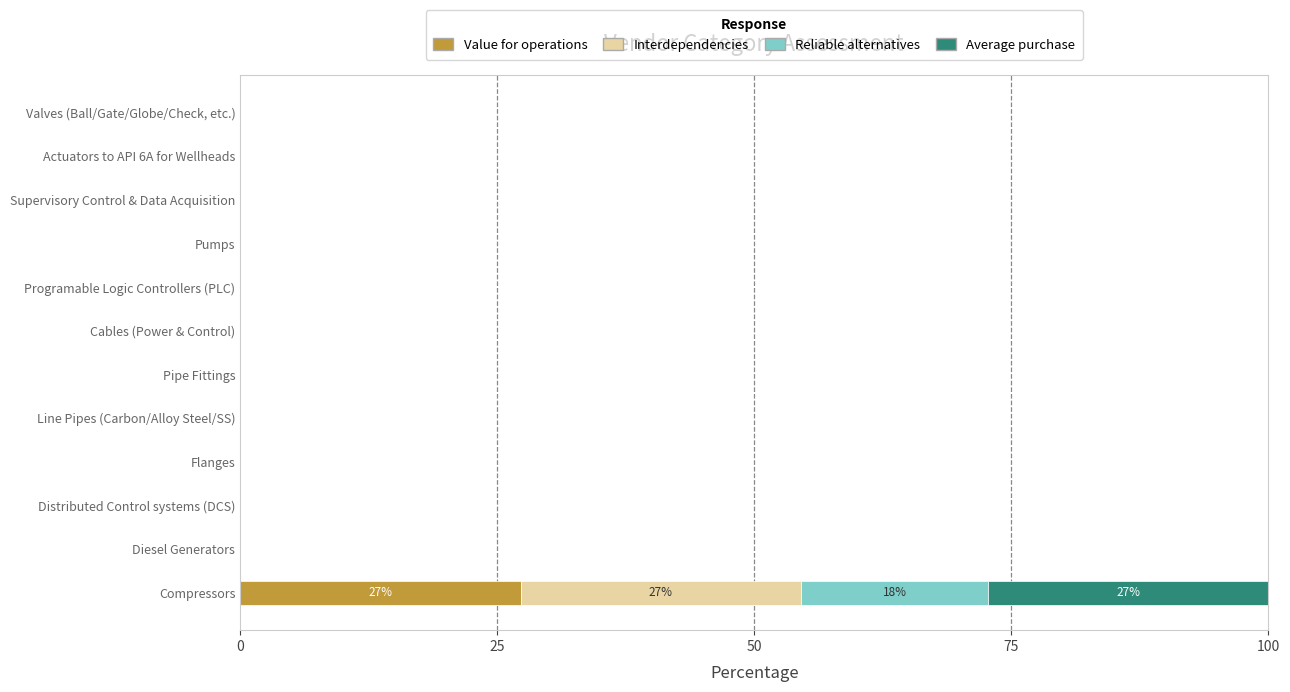

At which category is the sum across all series the highest?

Compressors